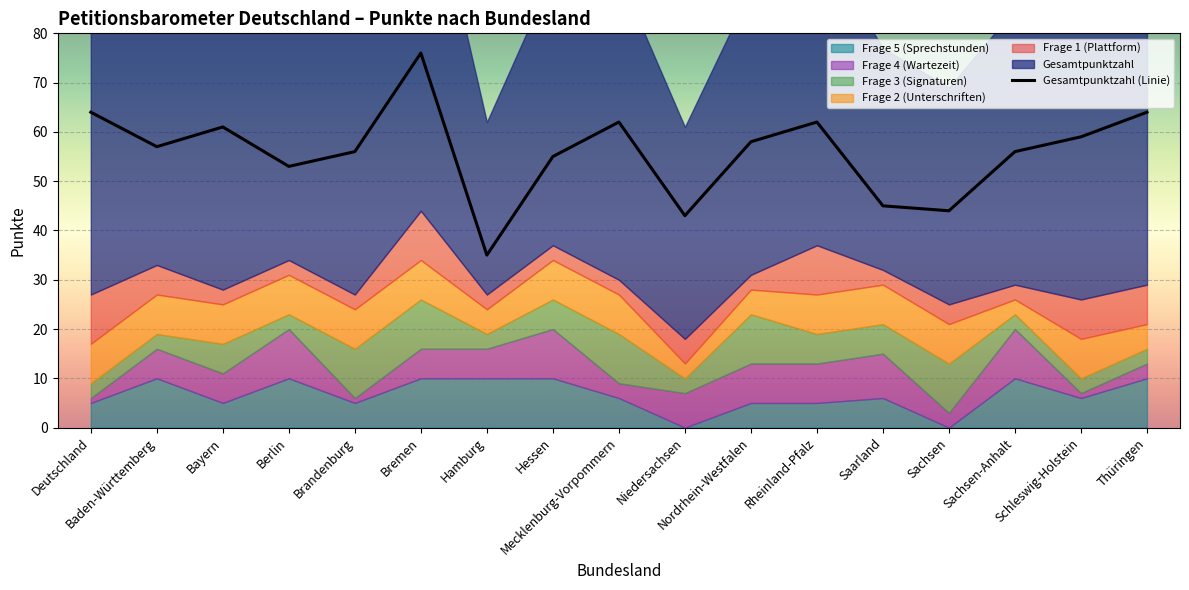

True or false: the data shows 55 at Hessen.

True